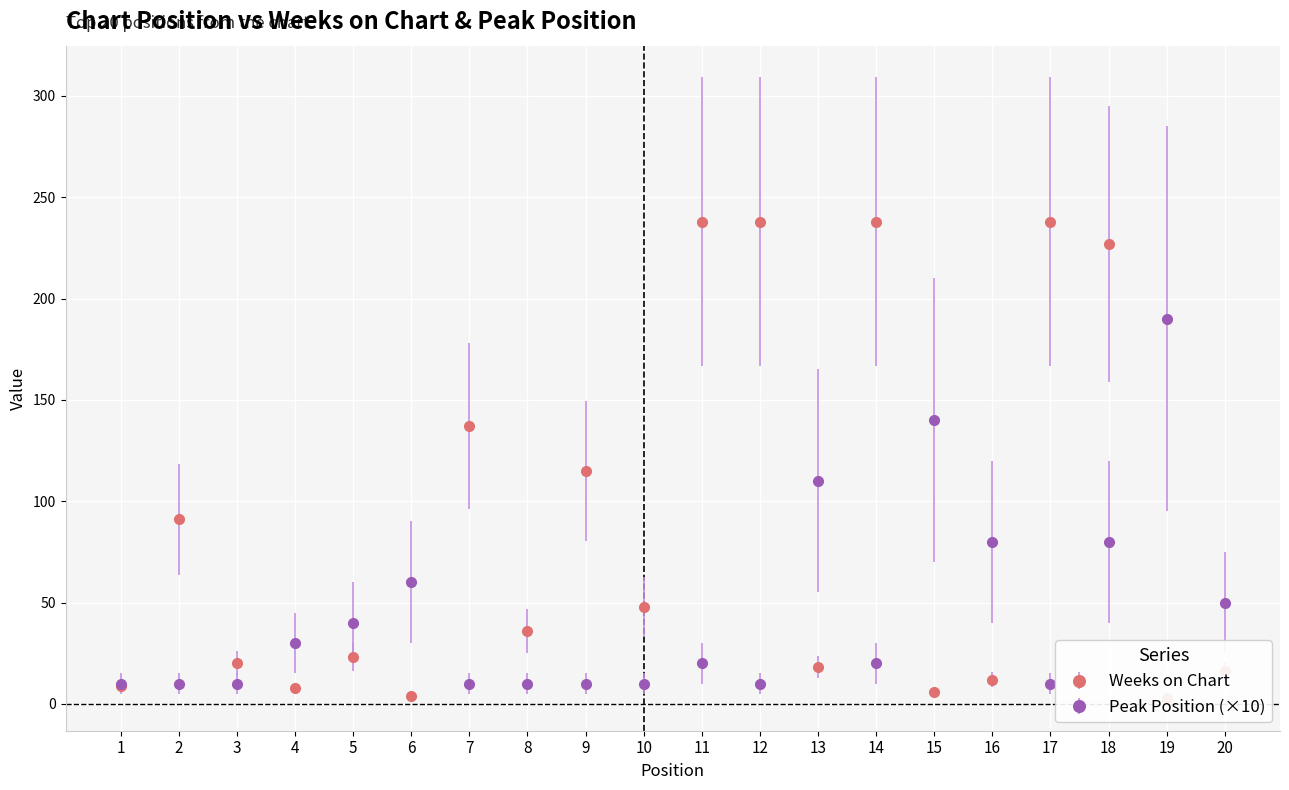

Rank the categories by Weeks on Chart value from lowest to highest.

19, 6, 15, 4, 1, 16, 20, 13, 3, 5, 8, 10, 2, 9, 7, 18, 11, 12, 14, 17